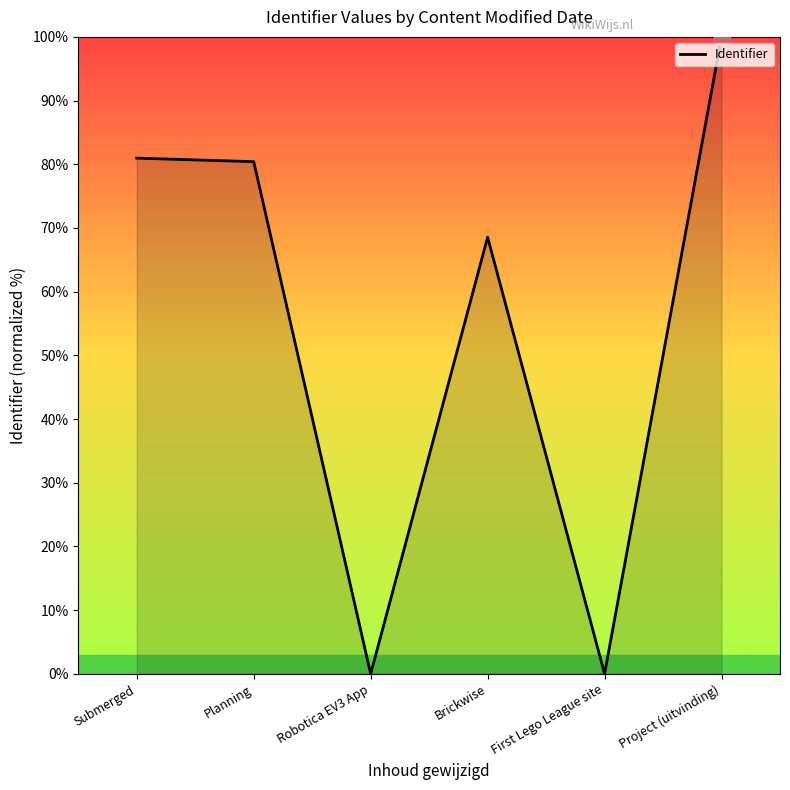

At which category does the data reach its first local valley?

Robotica EV3 App